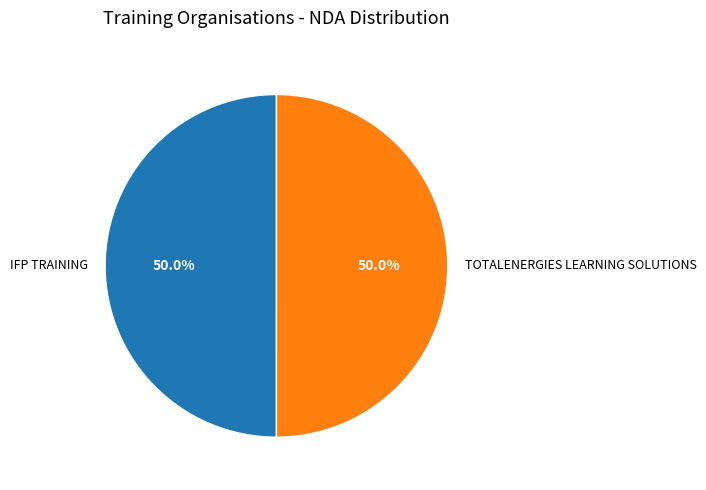

Approximately how many times larger is the value at TOTALENERGIES LEARNING SOLUTIONS compared to IFP TRAINING?

1.0